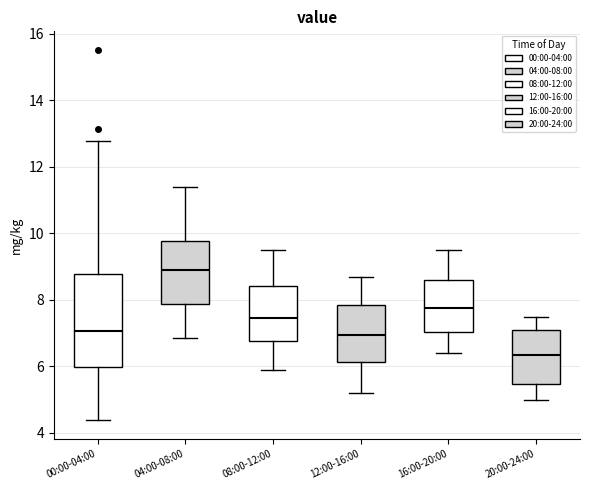

Where does the lower whisker of the box for 08:00-12:00 end on the y-axis? The values are not printed on the chart, so give them approximately, as read against the axis.

6.0